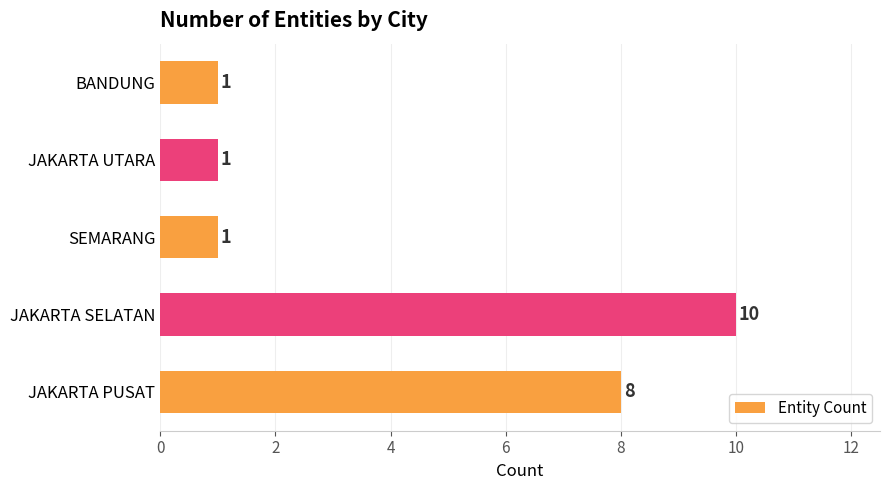

Does the chart contain stacked bars?

No